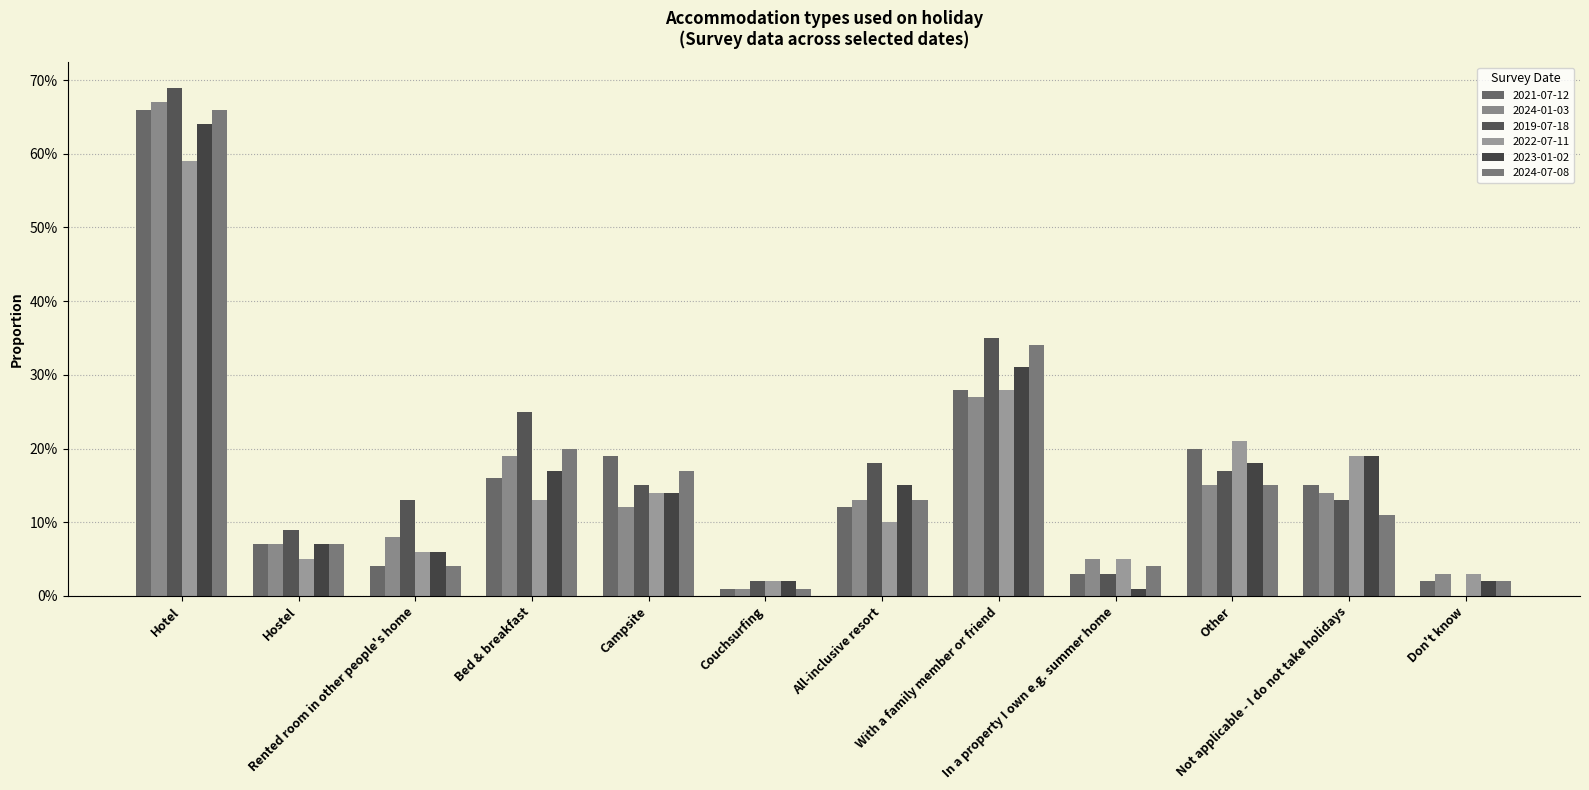

Are the bars horizontal?

No